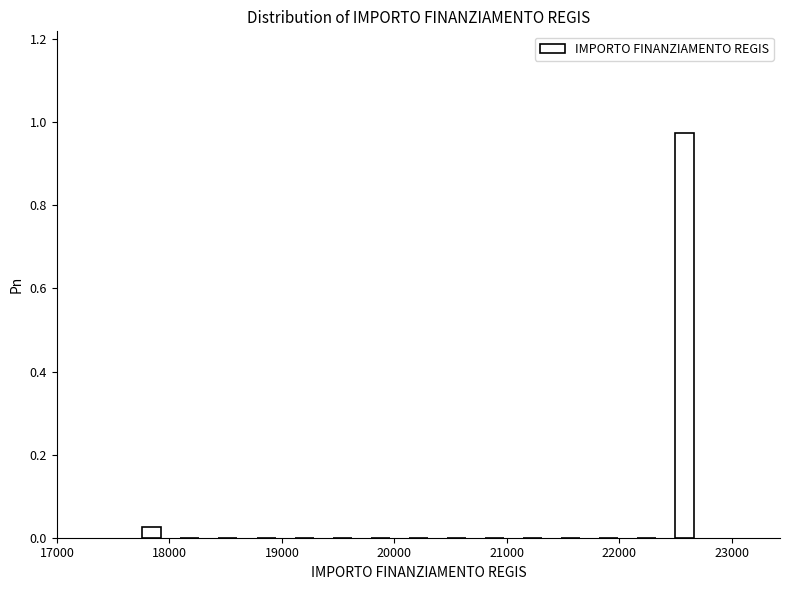

Read against the x-axis, roughly where is the centre of the tallest bar?

22600